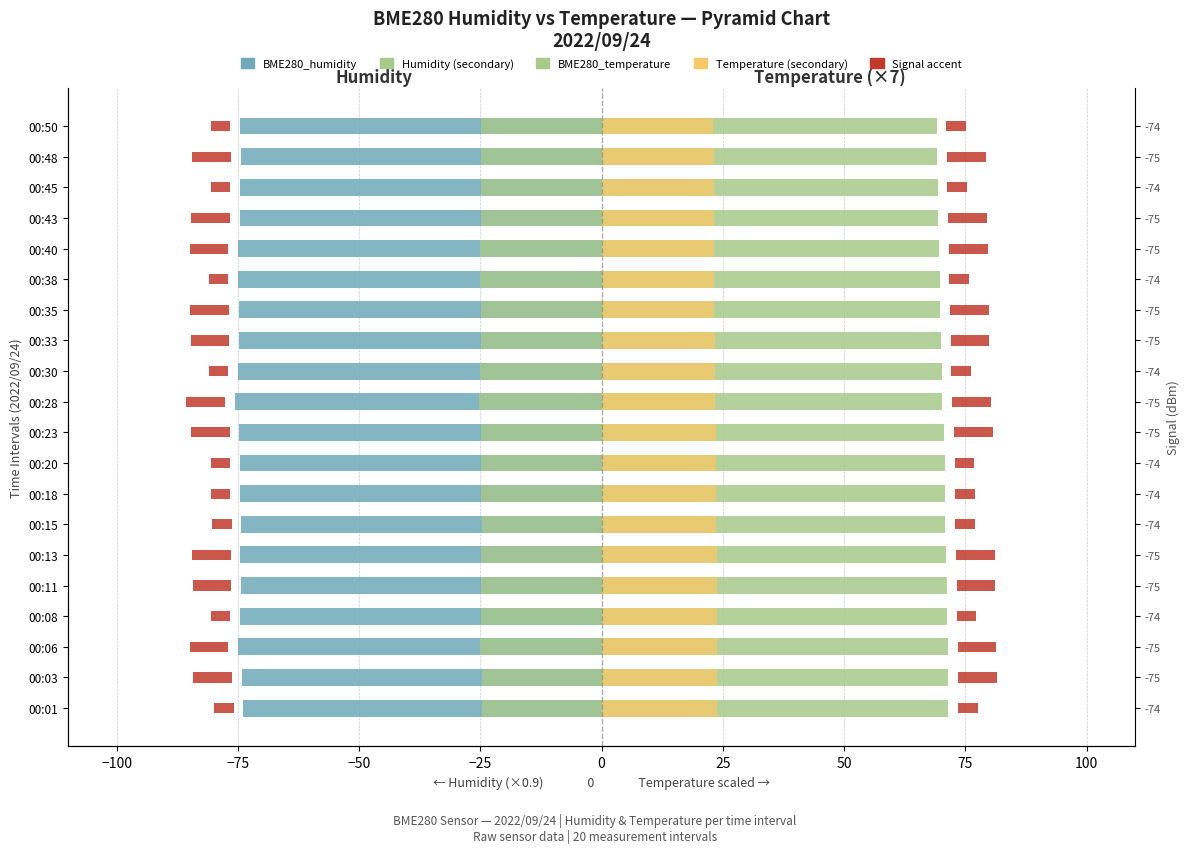

Reading left to right, list all the values displayed in this chart.

BME280_humidity: -73.8	-74.2	-74.9	-74.6	-74.3	-74.5	-74.2	-74.5	-74.6	-74.7	-75.7	-75.0	-74.7	-74.8	-75.0	-74.9	-74.6	-74.6	-74.4	-74.6
BME280_humidity (secondary): -24.6	-24.7	-25.0	-24.9	-24.8	-24.8	-24.8	-24.8	-24.9	-24.9	-25.2	-25.0	-24.9	-24.9	-25.0	-25.0	-24.9	-24.9	-24.8	-24.9
BME280_temperature: 71.5	71.4	71.4	71.2	71.2	71.1	70.9	70.9	70.7	70.6	70.2	70.1	69.9	69.8	69.7	69.6	69.4	69.3	69.2	69.0
BME280_temperature (secondary): 23.8	23.8	23.8	23.7	23.7	23.7	23.6	23.6	23.6	23.5	23.4	23.4	23.3	23.3	23.2	23.2	23.1	23.1	23.1	23.0